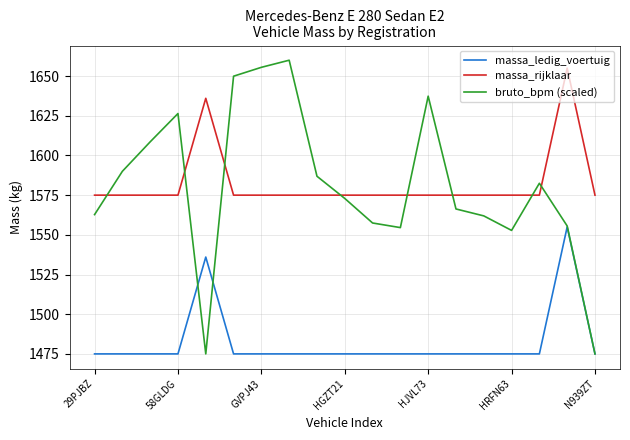

What is the minimum value for bruto_bpm (scaled)?

1475.0